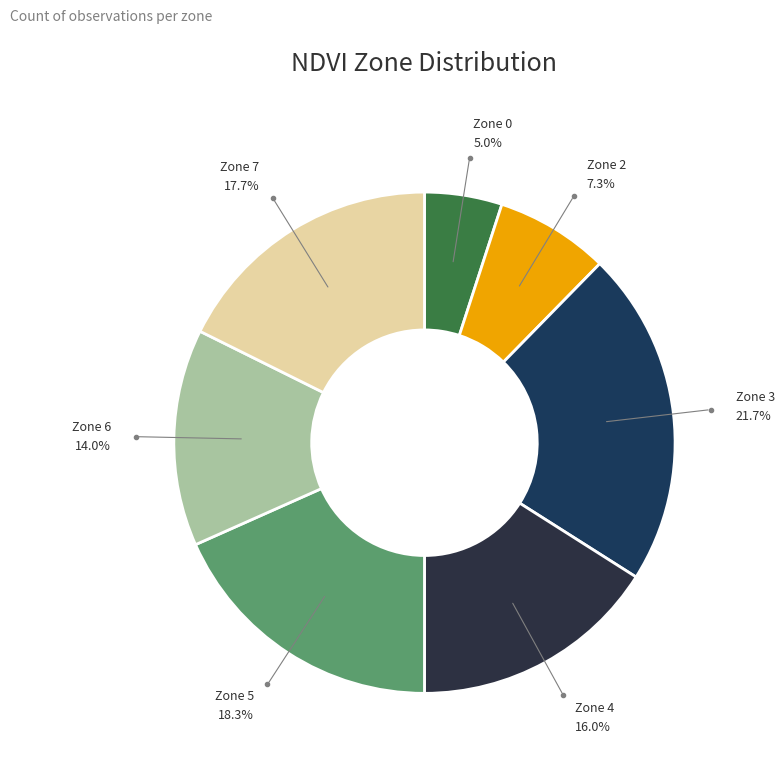

Rank the categories by value from highest to lowest.

Zone 3, Zone 5, Zone 7, Zone 4, Zone 6, Zone 2, Zone 0